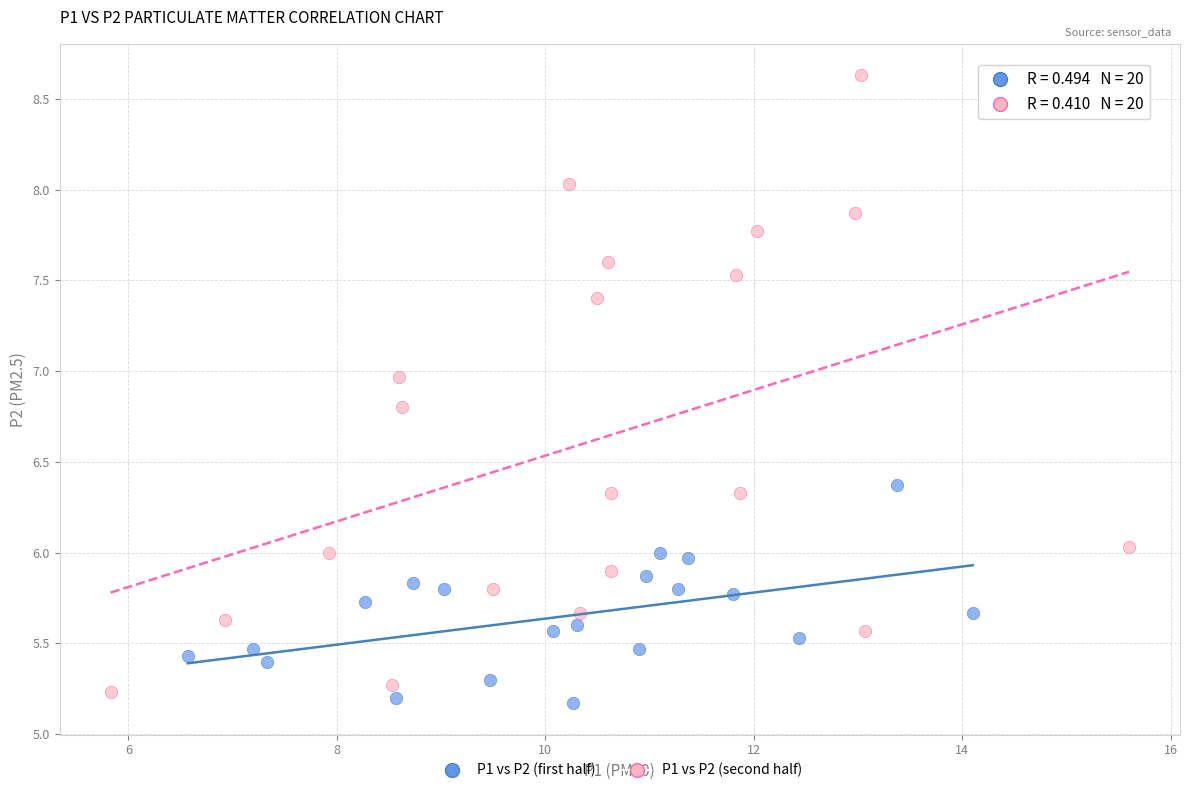

Which series has the largest Y range (max minus min)?

P1 vs P2 (second half)